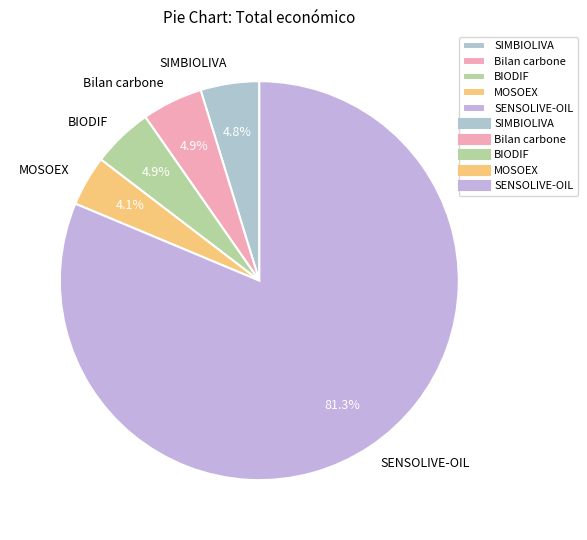

Which slice represents more than half of the pie?

SENSOLIVE-OIL